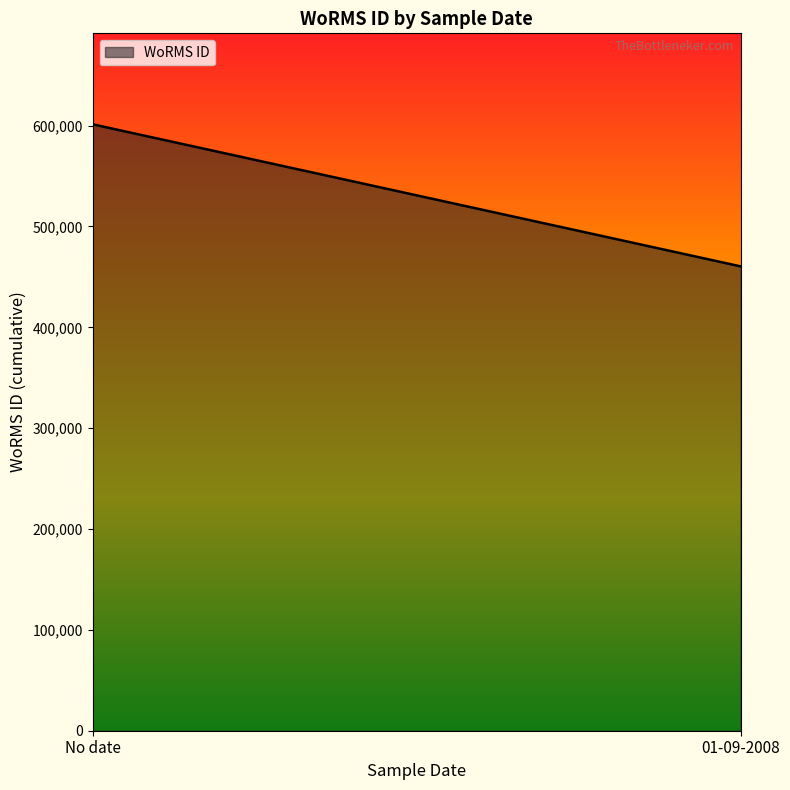

Rank the categories by value from highest to lowest.

No date, 01-09-2008